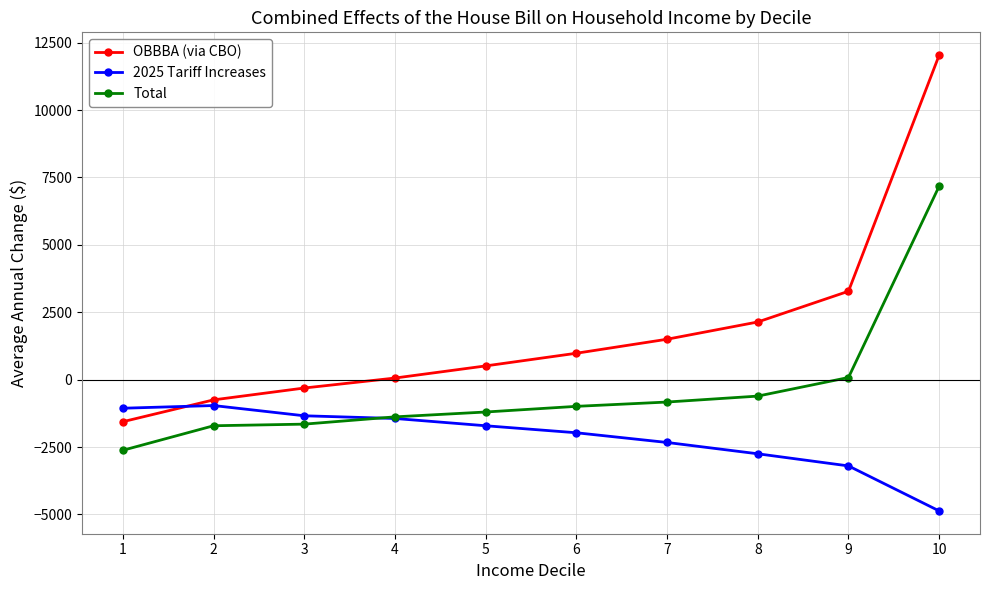

What is the difference between the highest and lowest values at 5?

2220